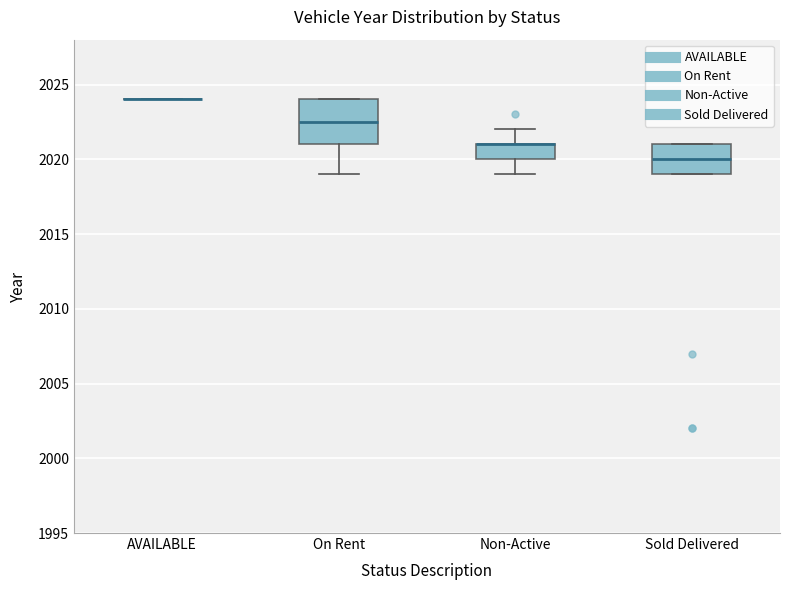

Reading left to right, transcribe this box plot: for each box, give where its median line is, the range the box spans, and where its two whiskers end, as read against the y-axis. The values are not printed on the chart, so give them approximately, as read against the axis.

AVAILABLE: box collapsed to a line at 2024.0, whiskers 2024.0 to 2024.0
On Rent: median 2022.5, box 2021.0 to 2024.0, whiskers 2019.0 to 2024.0
Non-Active: median 2021.0 (drawn on the box's upper edge), box 2020.0 to 2021.0, whiskers 2019.0 to 2022.0
Sold Delivered: median 2020.0, box 2019.0 to 2021.0, whiskers 2019.0 to 2021.0